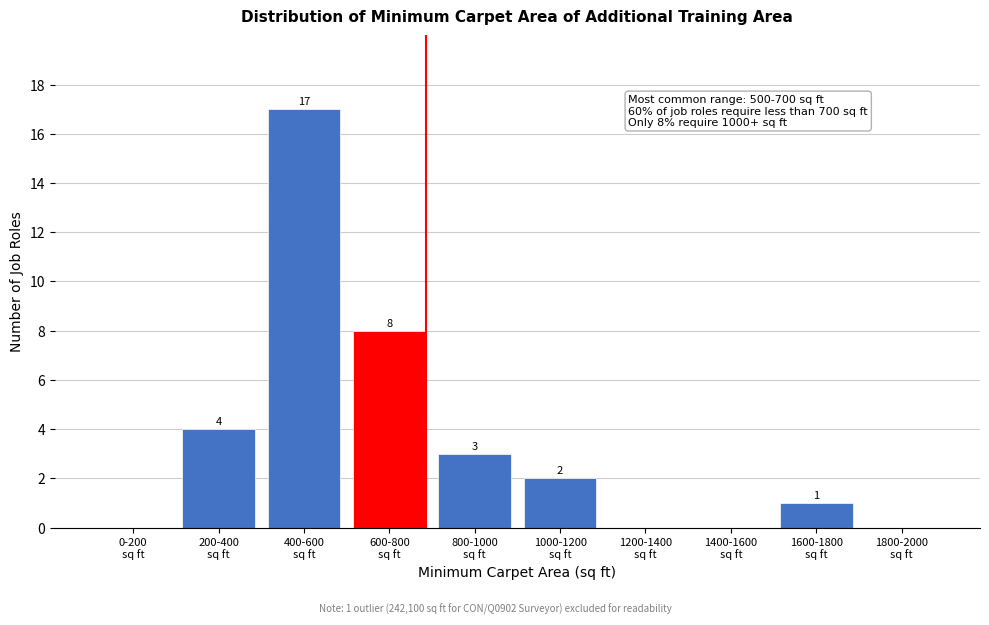

What is the sum of all values?

35